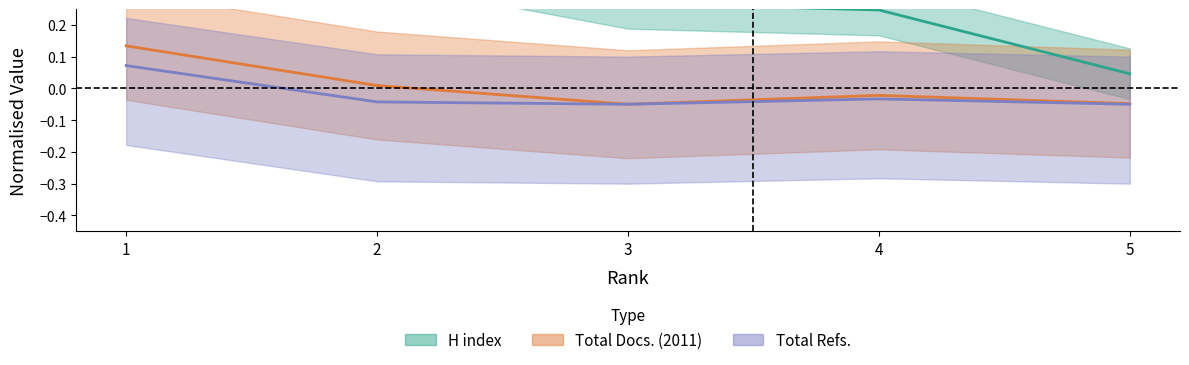

List the series in order of their peak value, highest first.

H index, Total Docs. (2011), Total Refs.